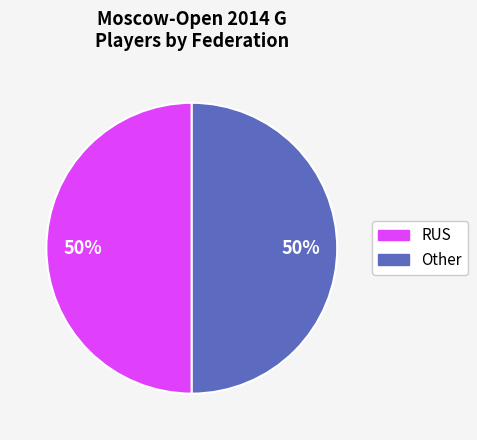

To the nearest percent, what is the average slice percentage?

50%